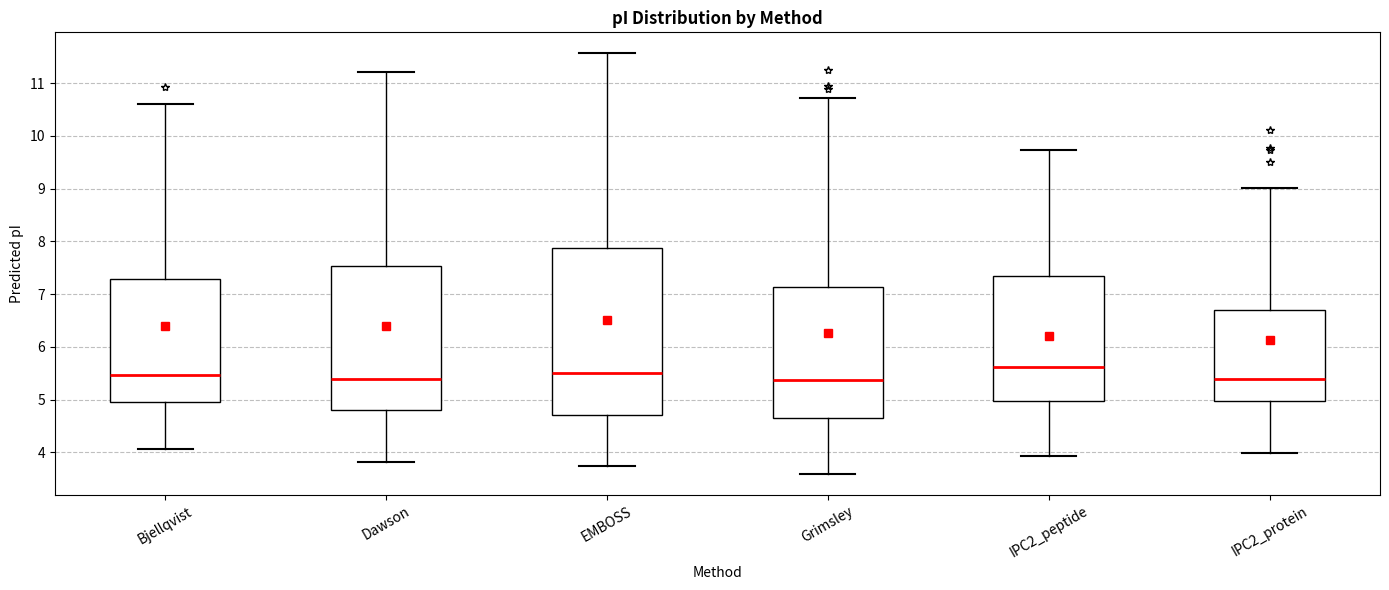

Reading left to right, read every box against the y-axis: the position of its median line, the range the box covers, and the ends of its whiskers. The values are not printed on the chart, so give them approximately, as read against the axis.

Bjellqvist: median 5.5, box 4.9 to 7.3, whiskers 4.1 to 10.6
Dawson: median 5.4, box 4.8 to 7.5, whiskers 3.8 to 11.2
EMBOSS: median 5.5, box 4.7 to 7.9, whiskers 3.7 to 11.6
Grimsley: median 5.4, box 4.7 to 7.1, whiskers 3.6 to 10.7
IPC2_peptide: median 5.6, box 5.0 to 7.3, whiskers 3.9 to 9.7
IPC2_protein: median 5.4, box 5.0 to 6.7, whiskers 4.0 to 9.0